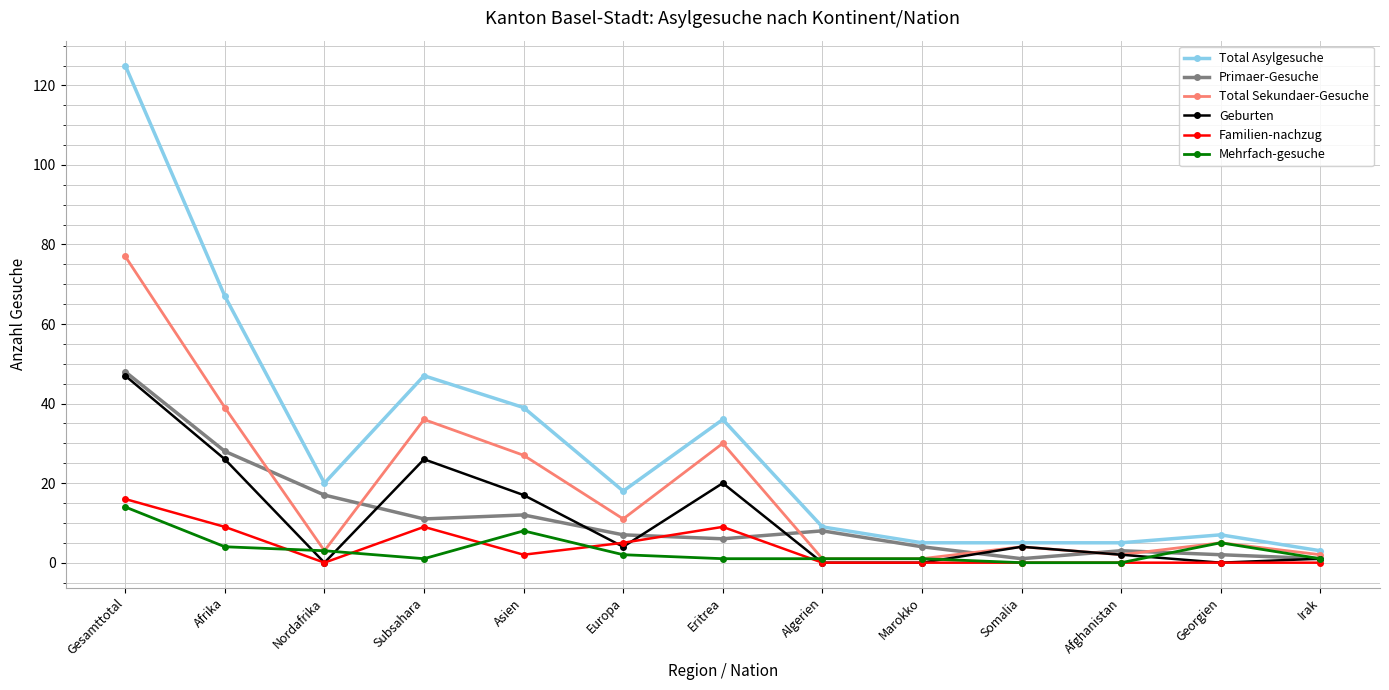

Which series changed the most between Gesamttotal and Marokko?

Total Asylgesuche